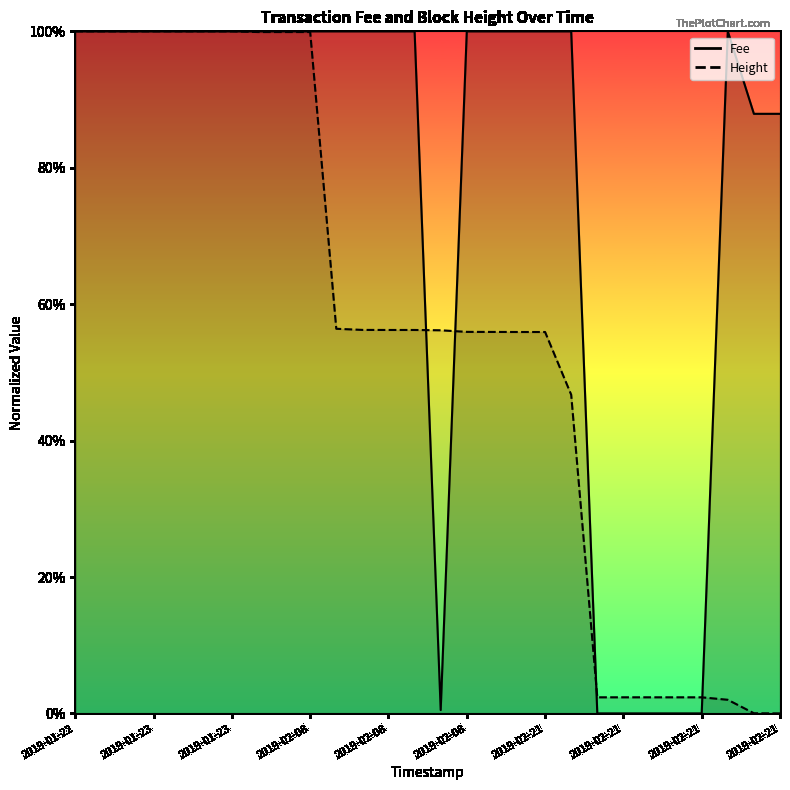

Which has a higher value, 2019-02-08 18:53 or 2019-01-23 14:23?

2019-01-23 14:23